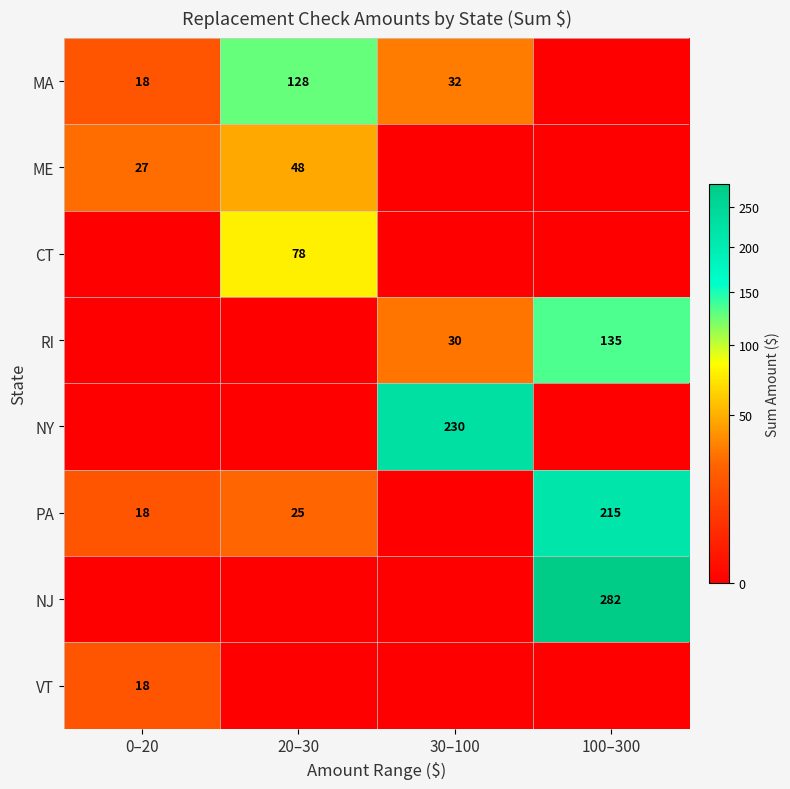

The value of NJ at 100–300 is 380. True or false?

False